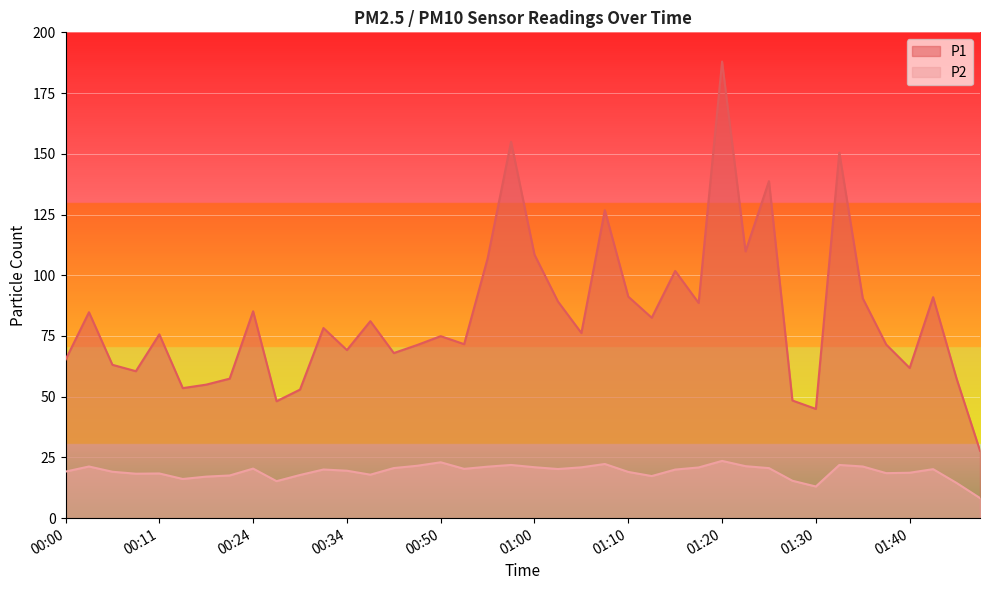

How many values in the P2 series exceed 20?

20